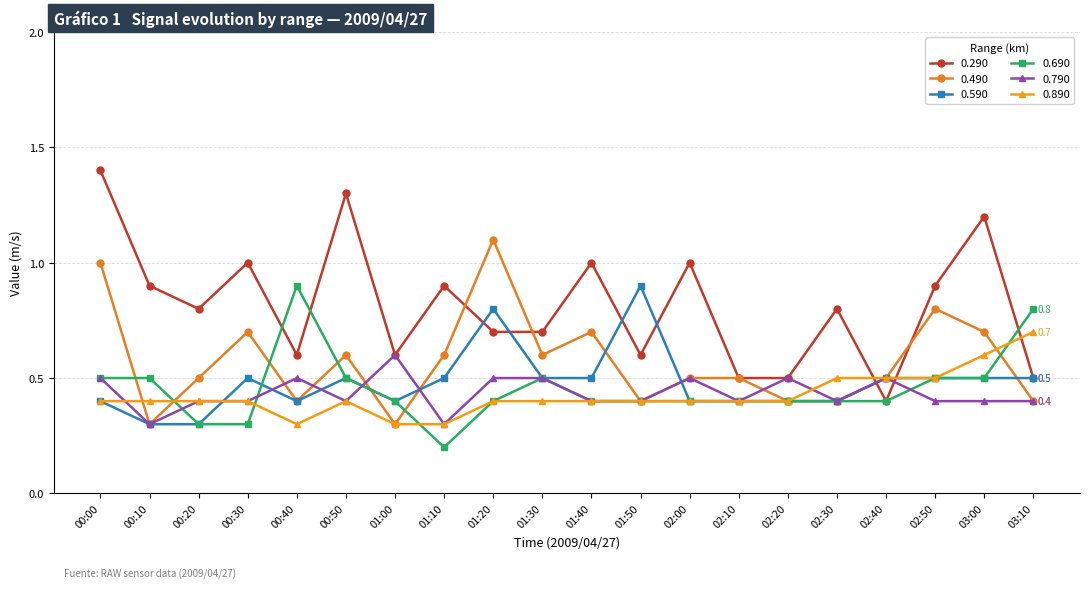

Which series changed the most between 01:00 and 02:50?

0.490